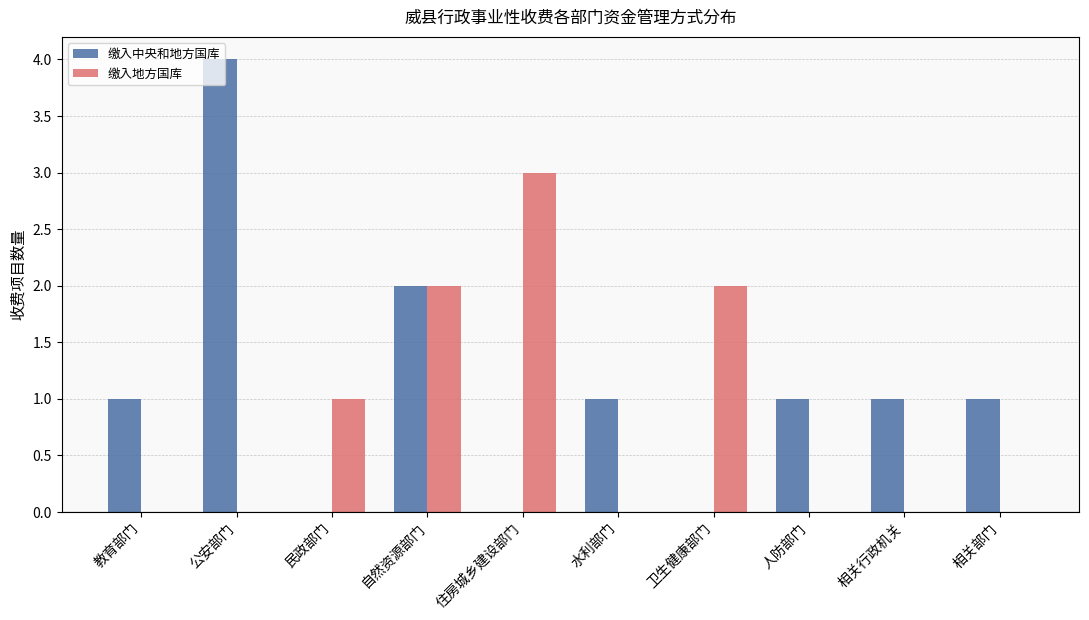

What is the sum of all 缴入地方国库 values?

8